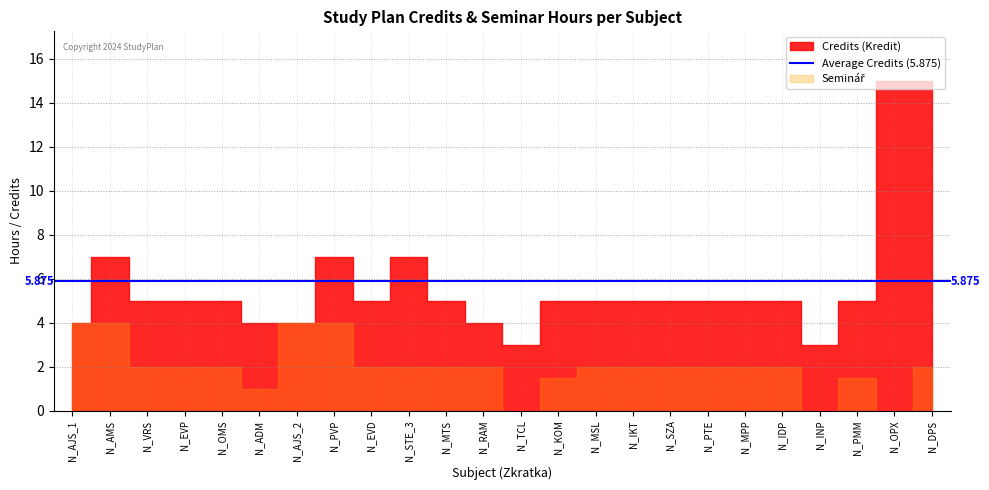

Which series changed the most between N_PVP and N_MSL?

Credits (Kredit)